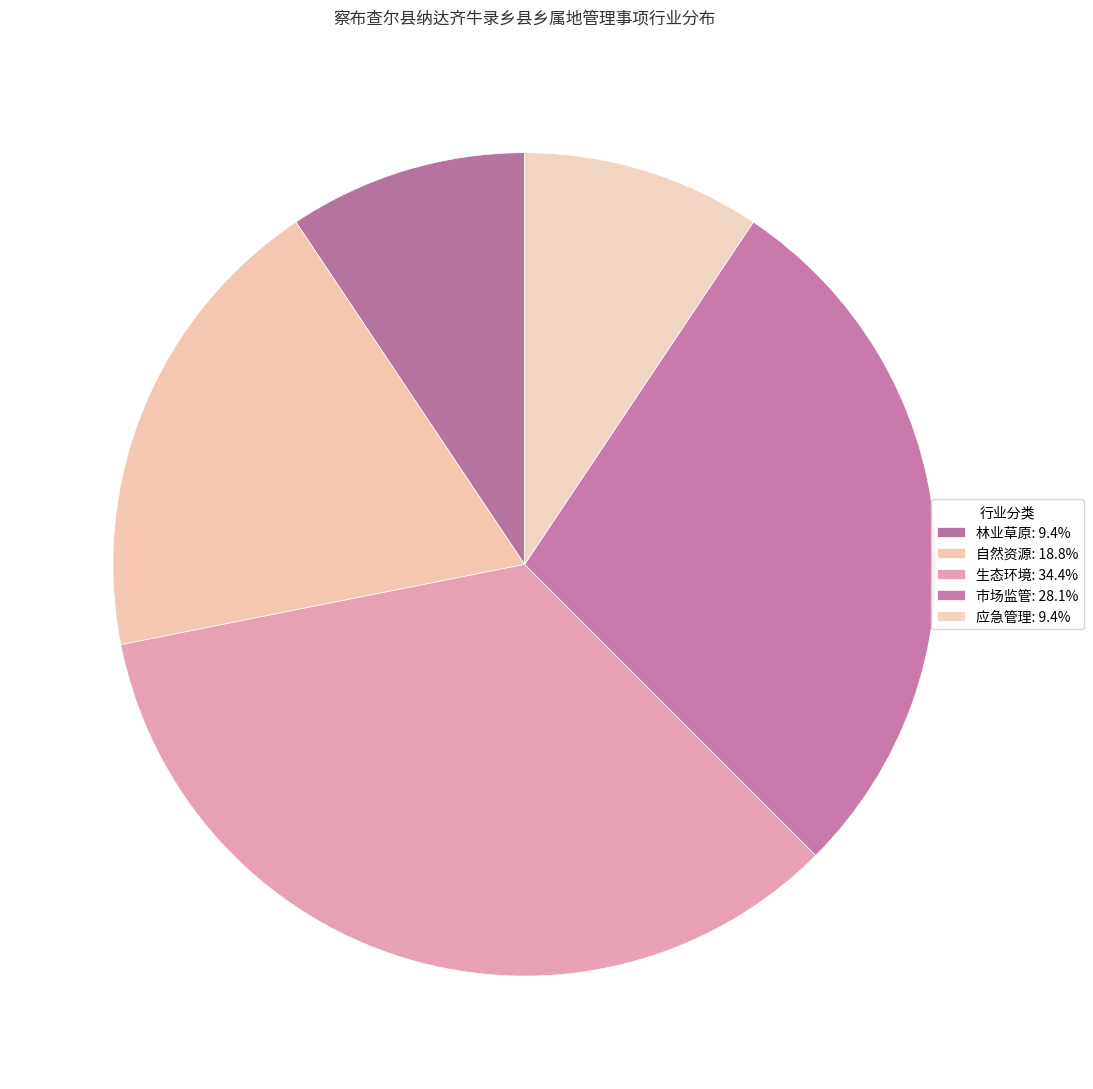

To the nearest percent, what percentage of the pie is 林业草原?

9%